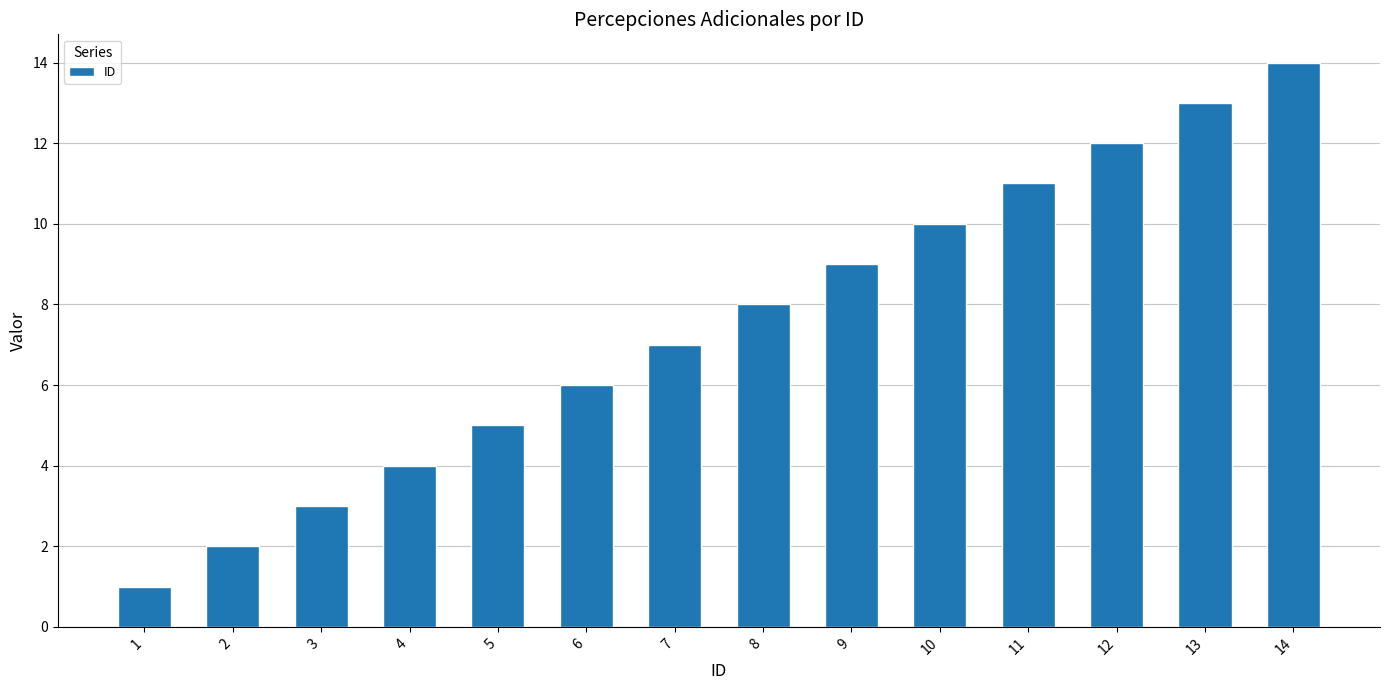

What is the maximum value shown in the chart?

14